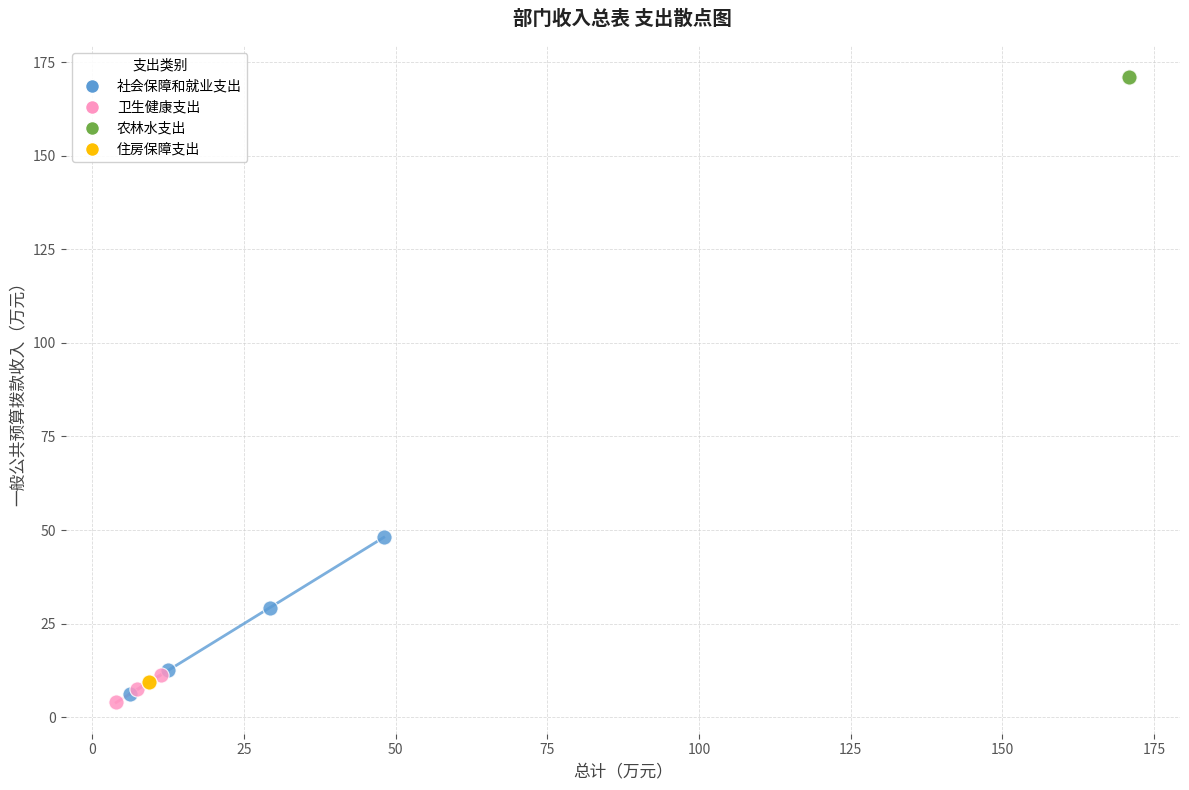

Which series contains the lowest Y value?

卫生健康支出